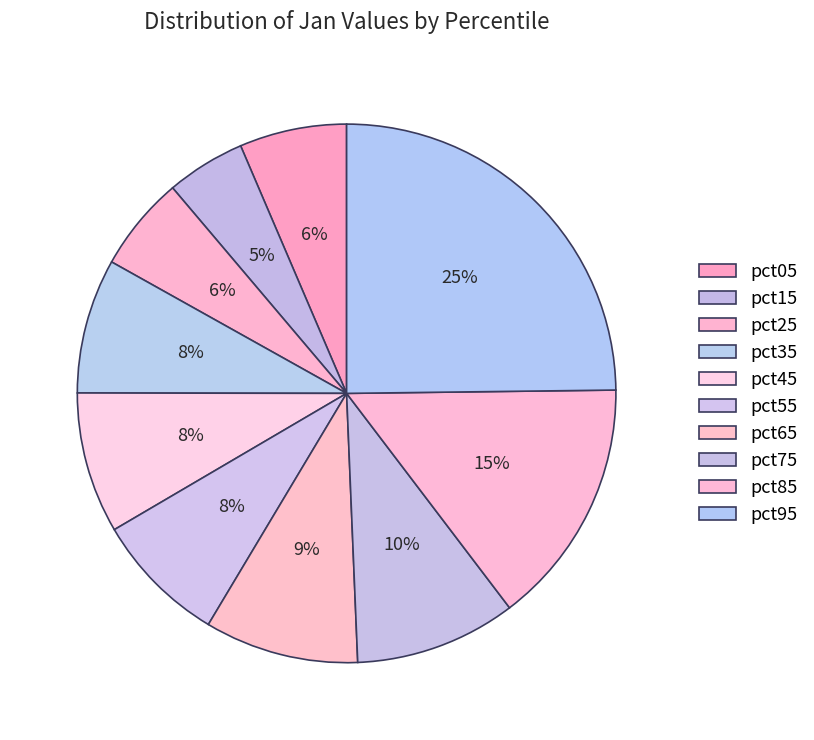

Is the sum of pct95 and pct65 greater than half?

No